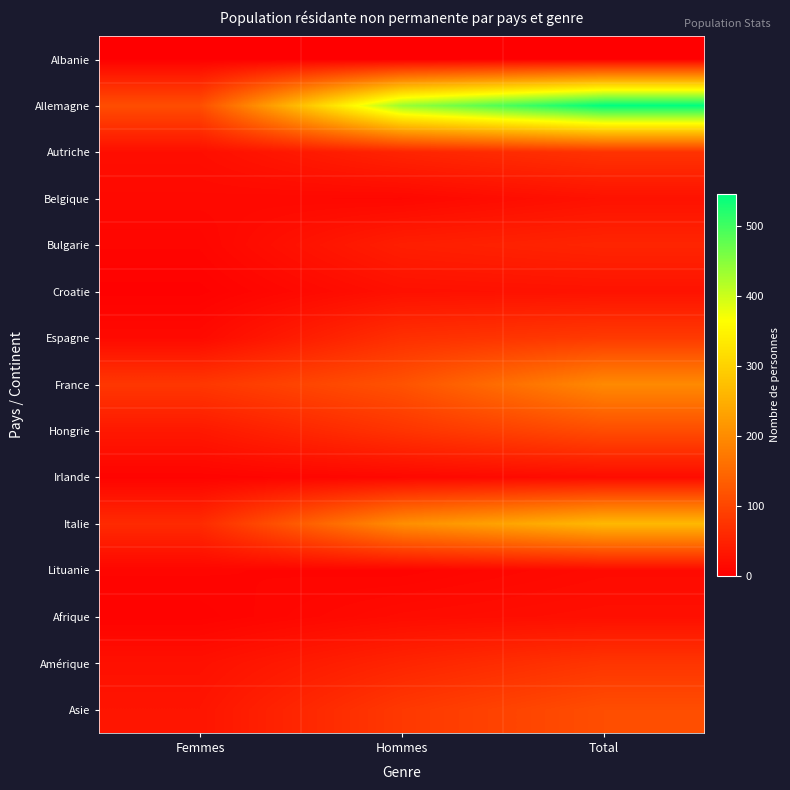

Reading right to left, extract all data points from this chart.

Albanie: Total=2	Hommes=0	Femmes=2
Allemagne: Total=546	Hommes=435	Femmes=111
Autriche: Total=73	Hommes=52	Femmes=21
Belgique: Total=26	Hommes=12	Femmes=14
Bulgarie: Total=53	Hommes=44	Femmes=9
Croatie: Total=27	Hommes=24	Femmes=3
Espagne: Total=83	Hommes=68	Femmes=15
France: Total=197	Hommes=118	Femmes=79
Hongrie: Total=109	Hommes=74	Femmes=35
Irlande: Total=18	Hommes=12	Femmes=6
Italie: Total=264	Hommes=203	Femmes=61
Lituanie: Total=16	Hommes=7	Femmes=9
Afrique: Total=23	Hommes=18	Femmes=5
Amérique: Total=76	Hommes=52	Femmes=24
Asie: Total=111	Hommes=81	Femmes=30